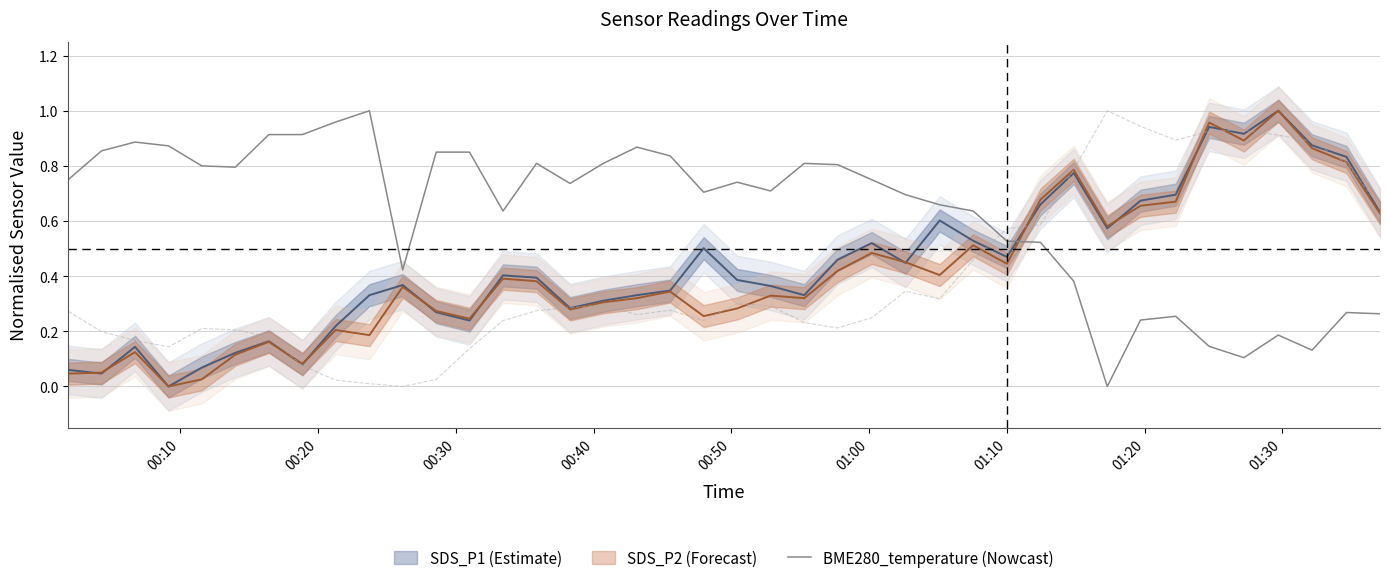

The value at 01:10 is 0.3. True or false?

False